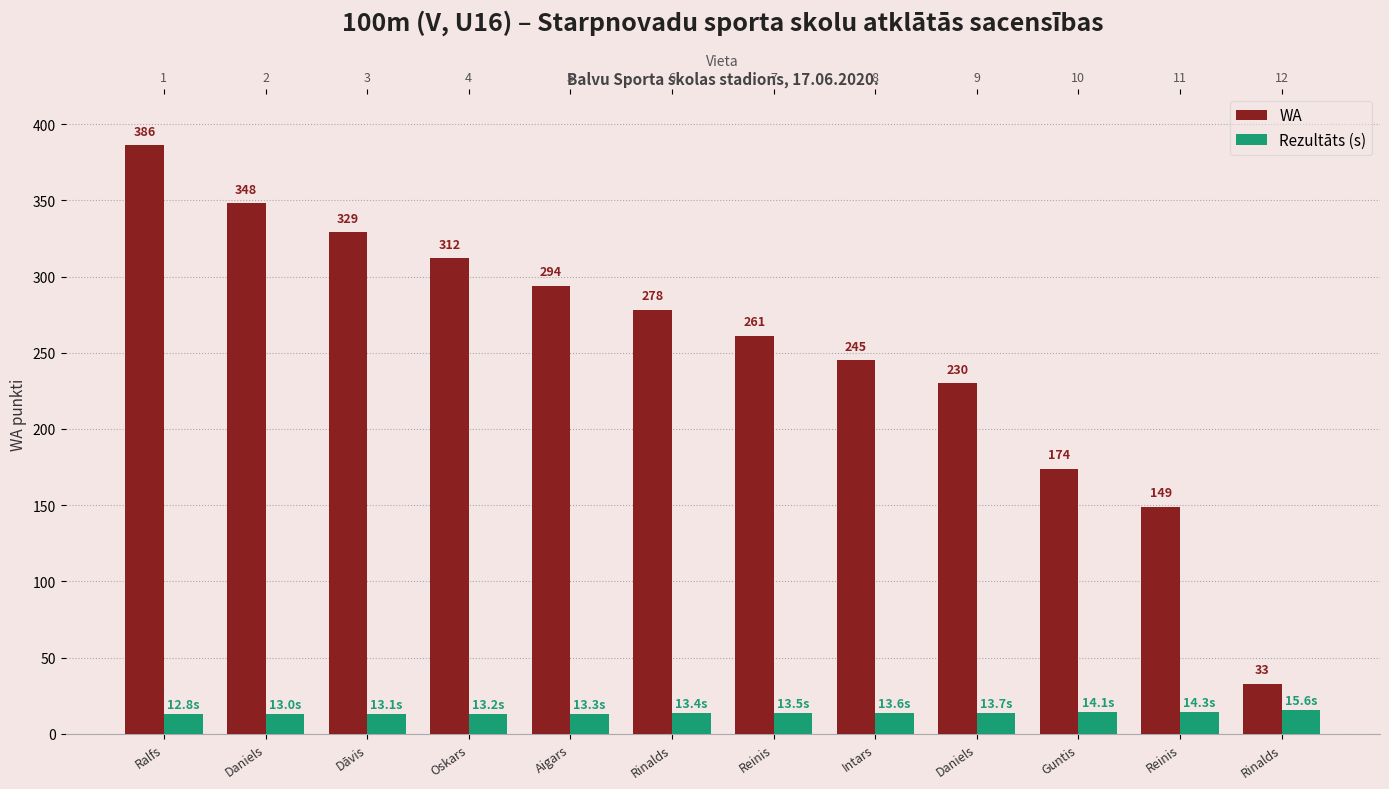

List the labels in order of Rezultāts (s) value, largest first.

Rinalds, Reinis, Guntis, Daniels, Intars, Reinis, Rinalds, Aigars, Oskars, Dāvis, Daniels, Ralfs